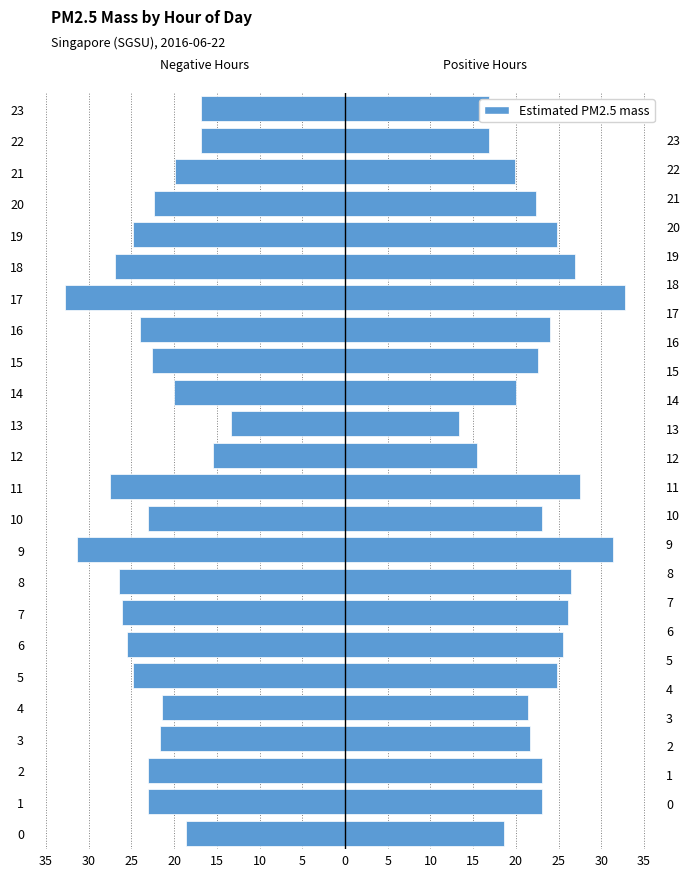

What is the average value?

-22.8